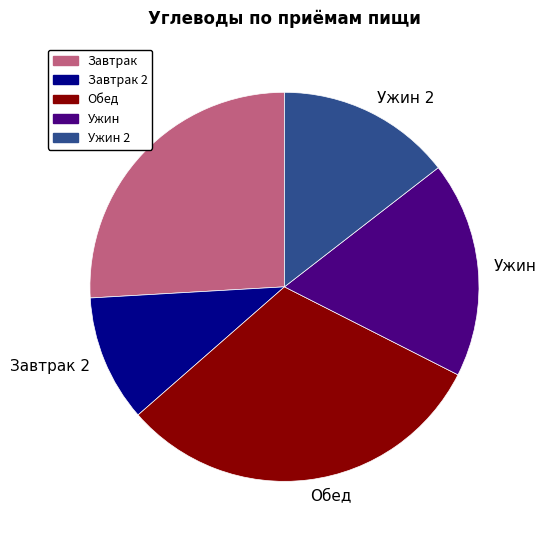

What is the smallest slice in the pie chart?

Завтрак 2